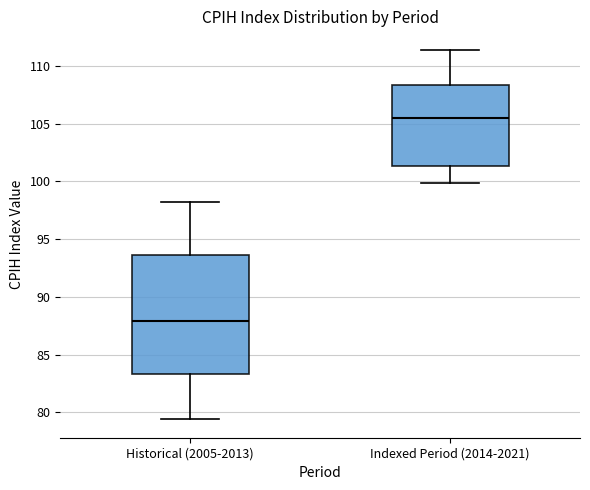

Which box's median line is the highest?

Indexed Period (2014-2021)